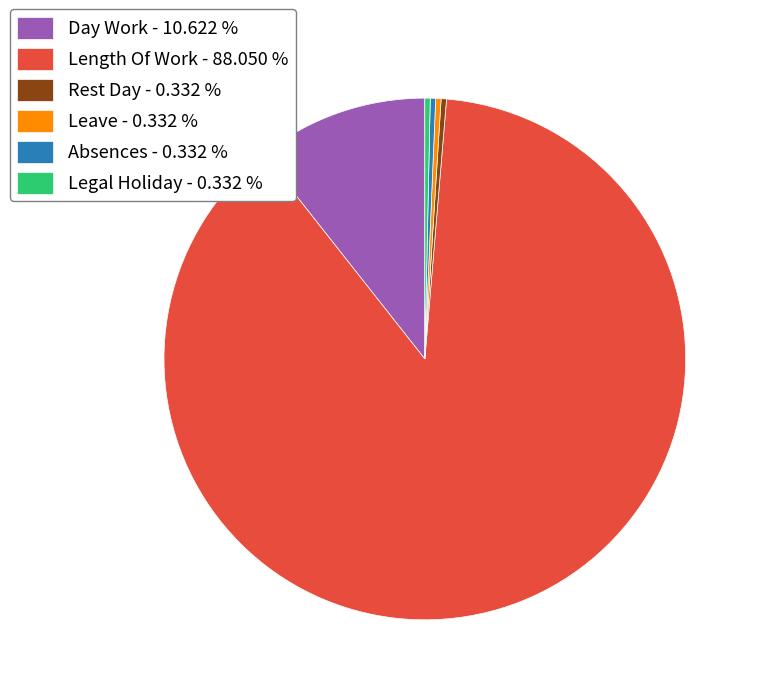

Do Leave - 0.332 % and Length Of Work - 88.050 % together represent more than half of the pie?

Yes